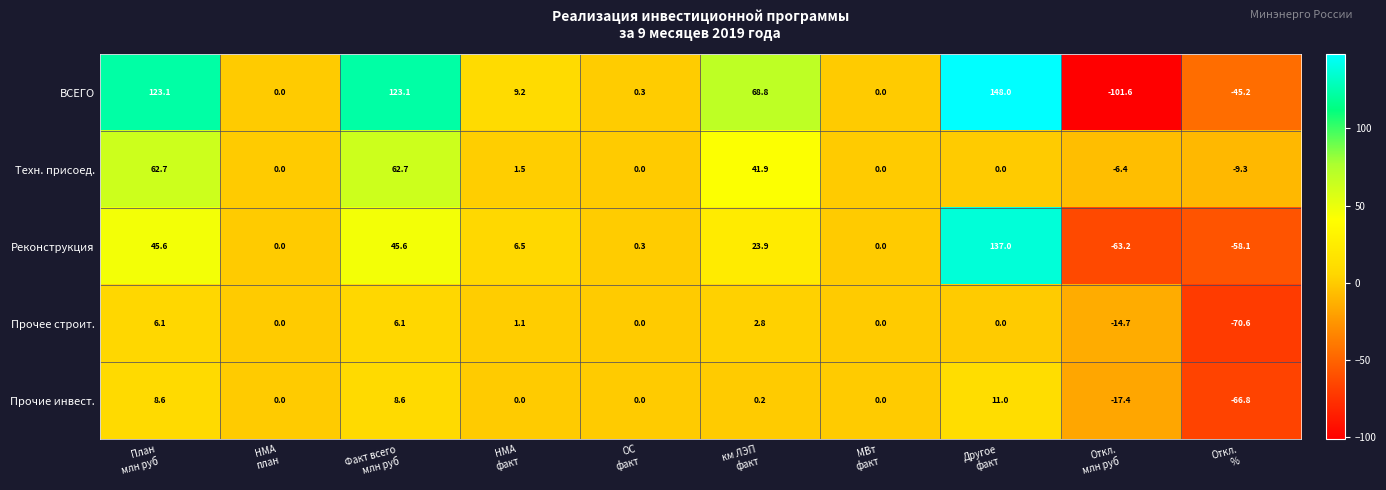

What is the difference between the maximum and minimum values in the Прочие инвест. series?

77.8